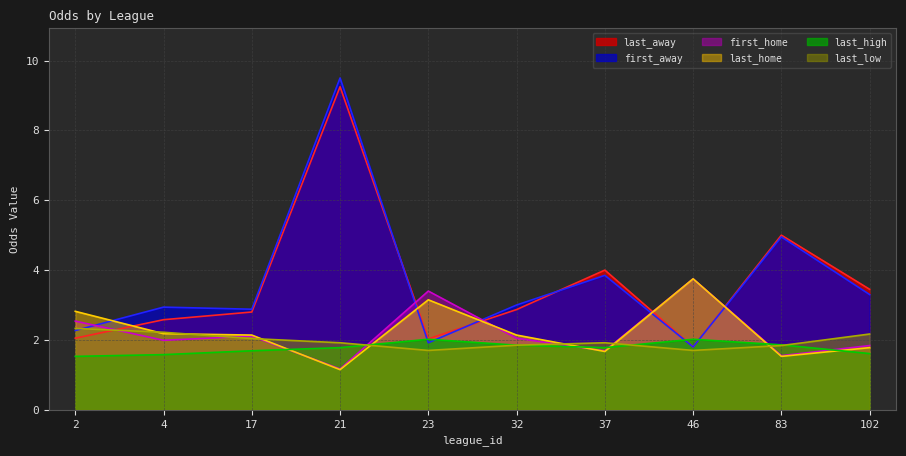

List the series in order of their peak value, lowest first.

last_high, last_low, first_home, last_home, last_away, first_away